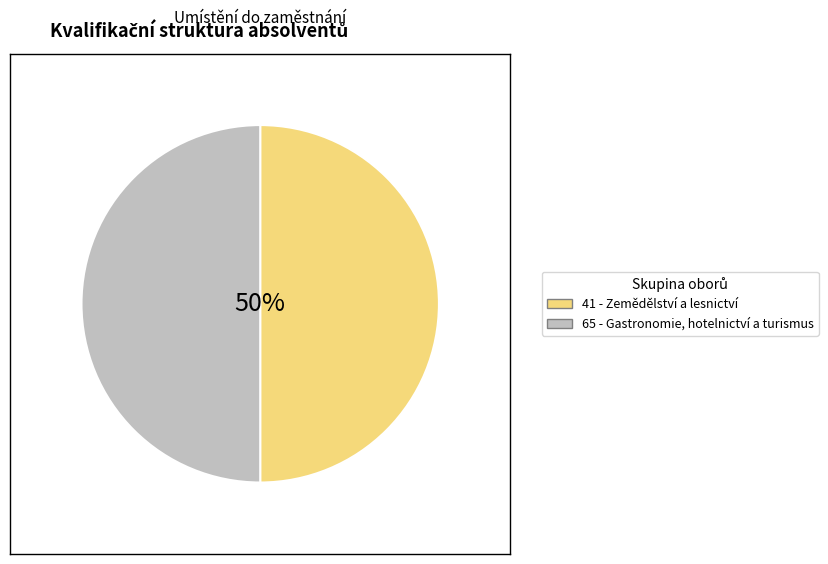

How many slices are in this pie chart?

2